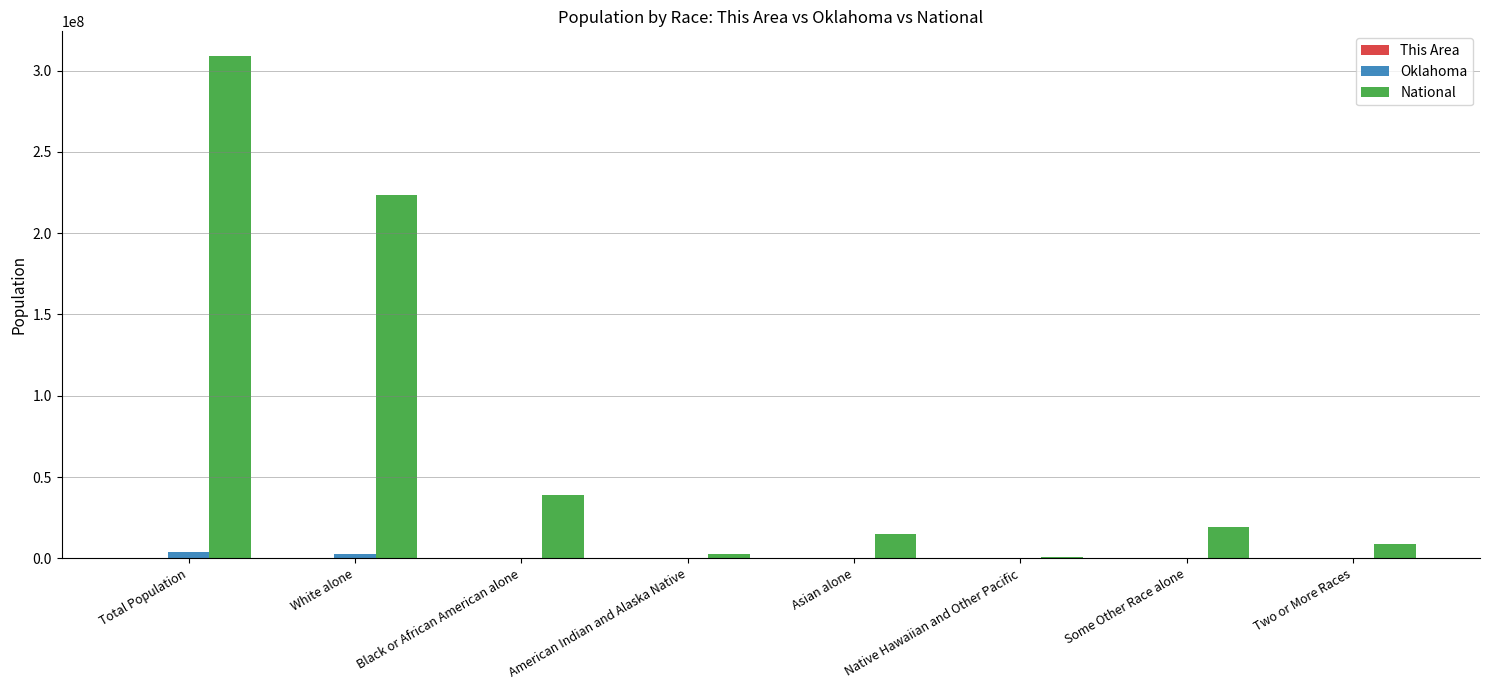

What is the maximum value shown in the chart?

308745538